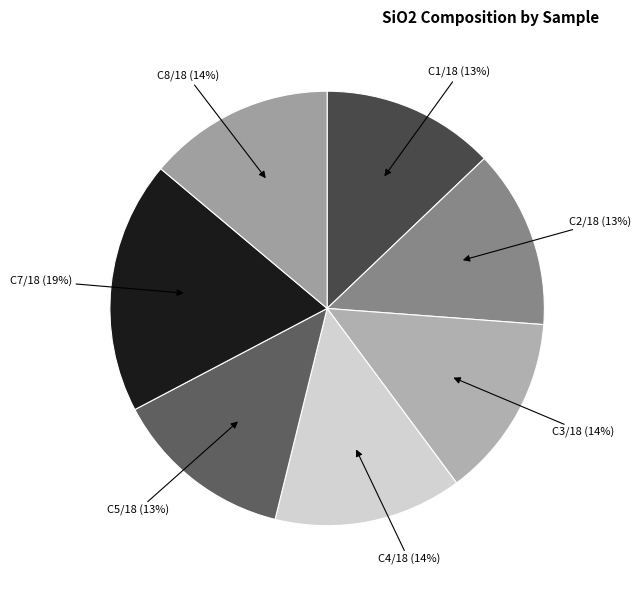

Count the number of slices in the pie.

7